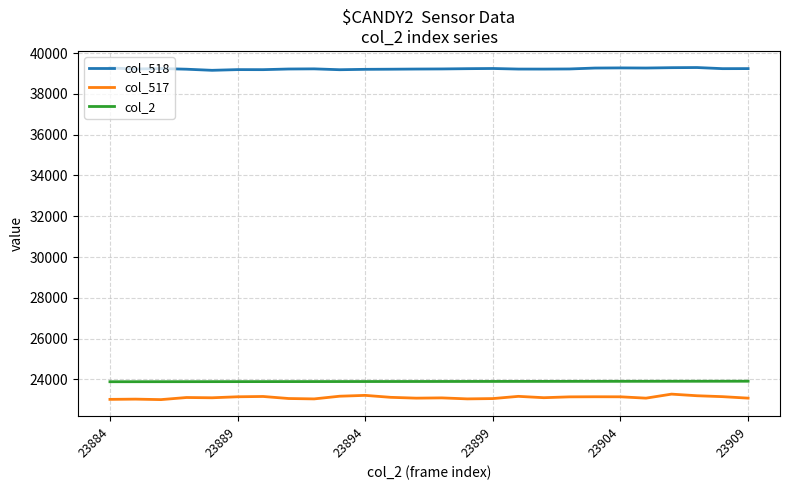

True or false: col_517 and col_518 cross at least once.

False